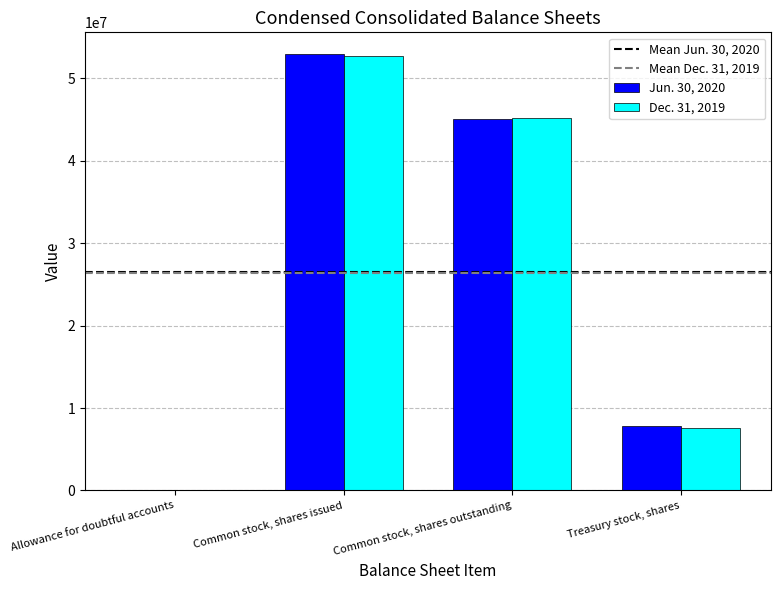

What is the greatest value displayed?

52910228.0